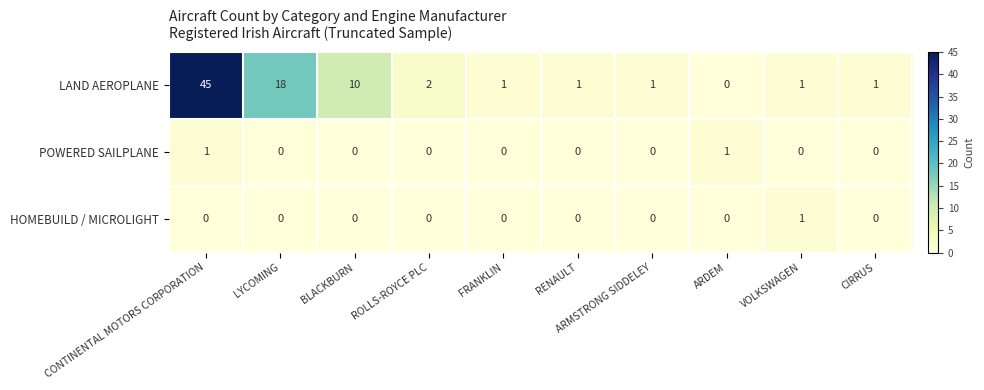

The HOMEBUILD / MICROLIGHT series shows 0 at CONTINENTAL MOTORS CORPORATION. True or false?

True